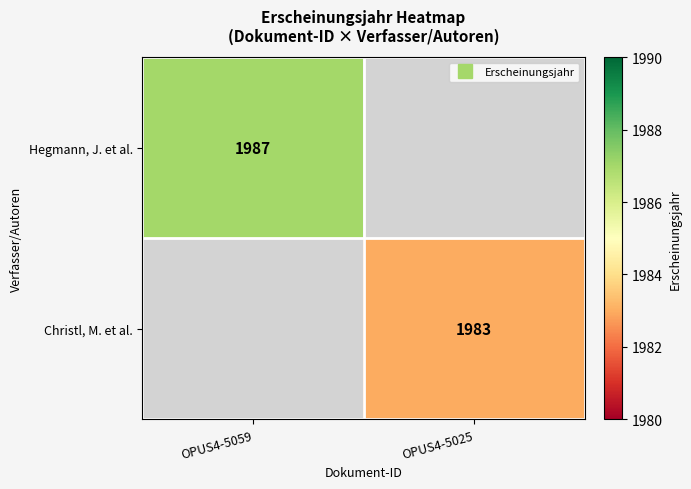

How many values in Christl, M. et al. are above zero?

1